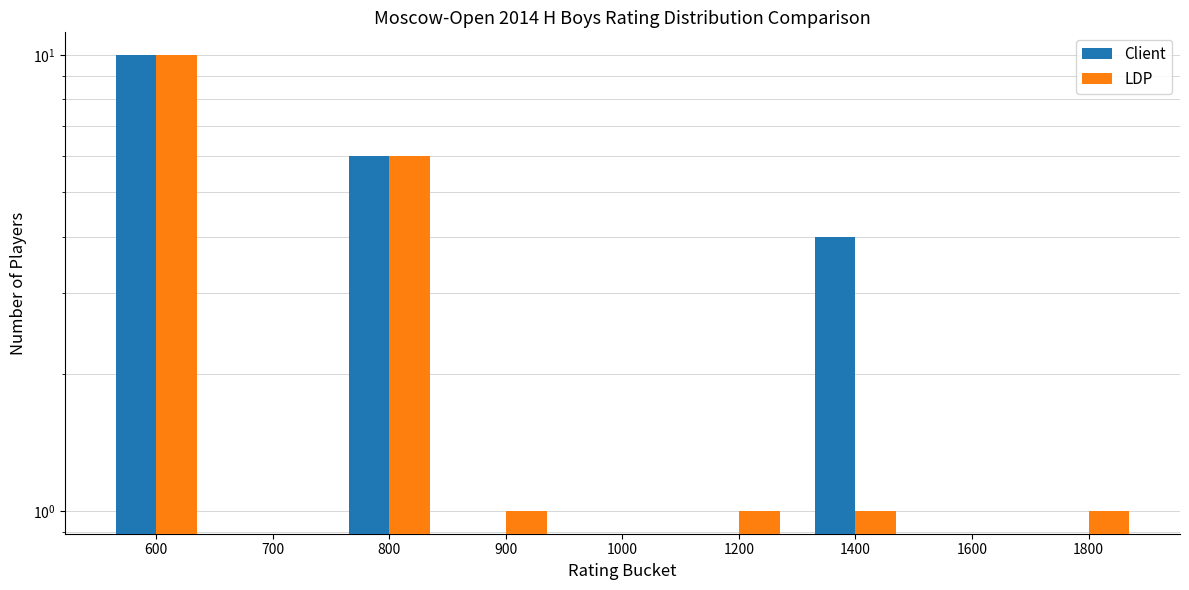

At which label does Client reach its minimum?

1400